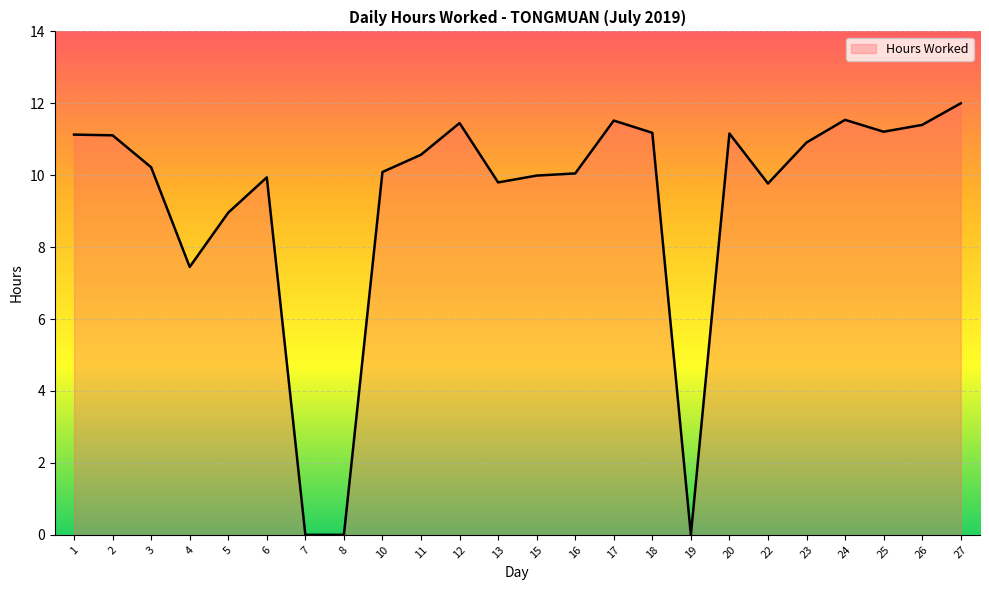

True or false: there are more than 1 points higher than both neighbors.

True